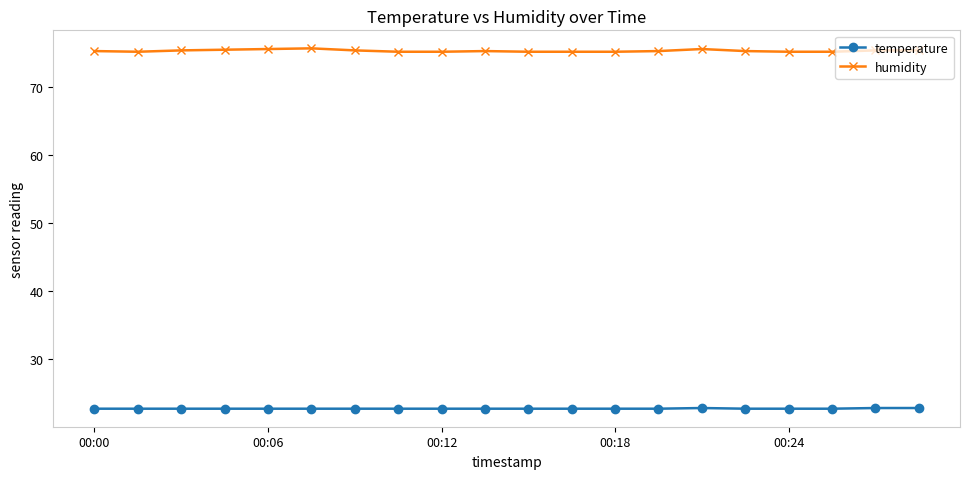

True or false: temperature and humidity cross at least once.

False